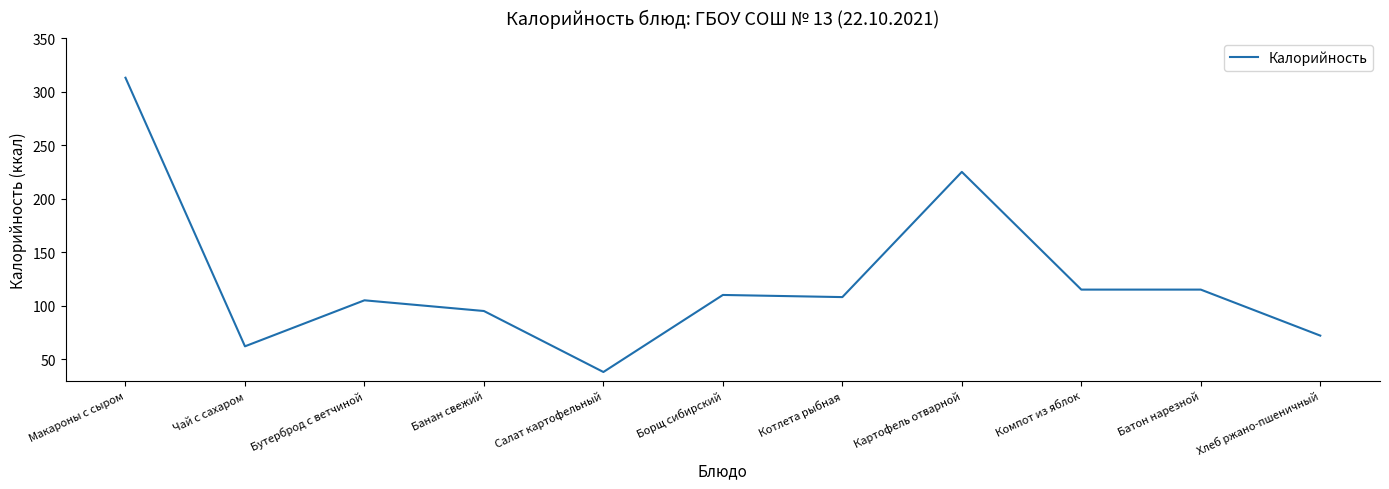

What is the difference between the maximum and minimum values?

275